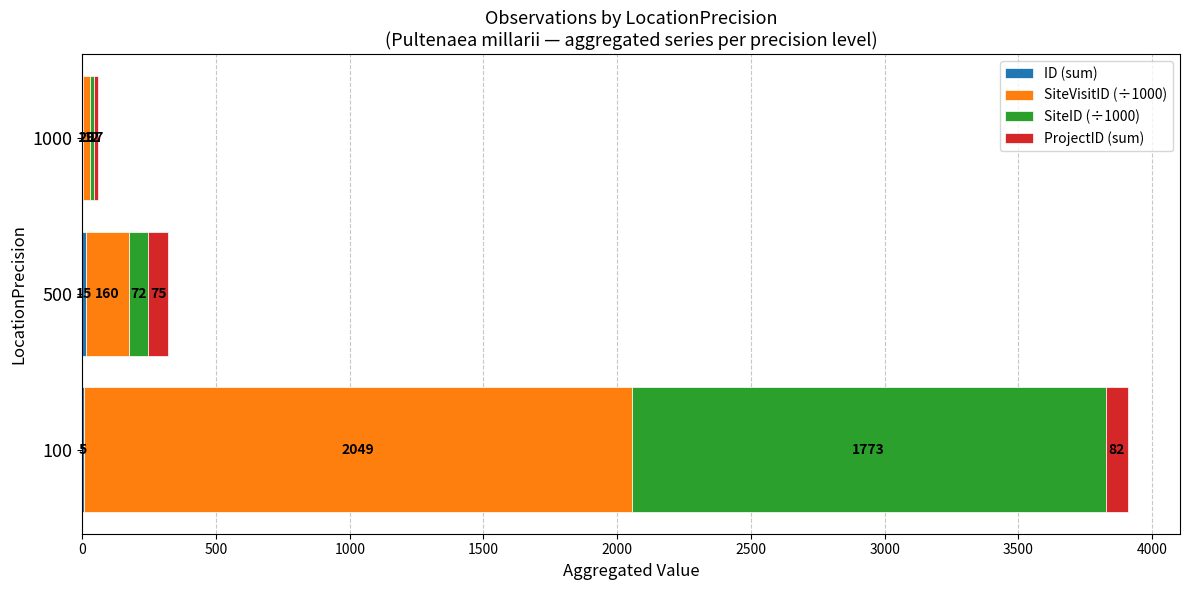

Rank the series by their maximum value, from lowest to highest.

ID (sum), ProjectID (sum), SiteID (÷1000), SiteVisitID (÷1000)